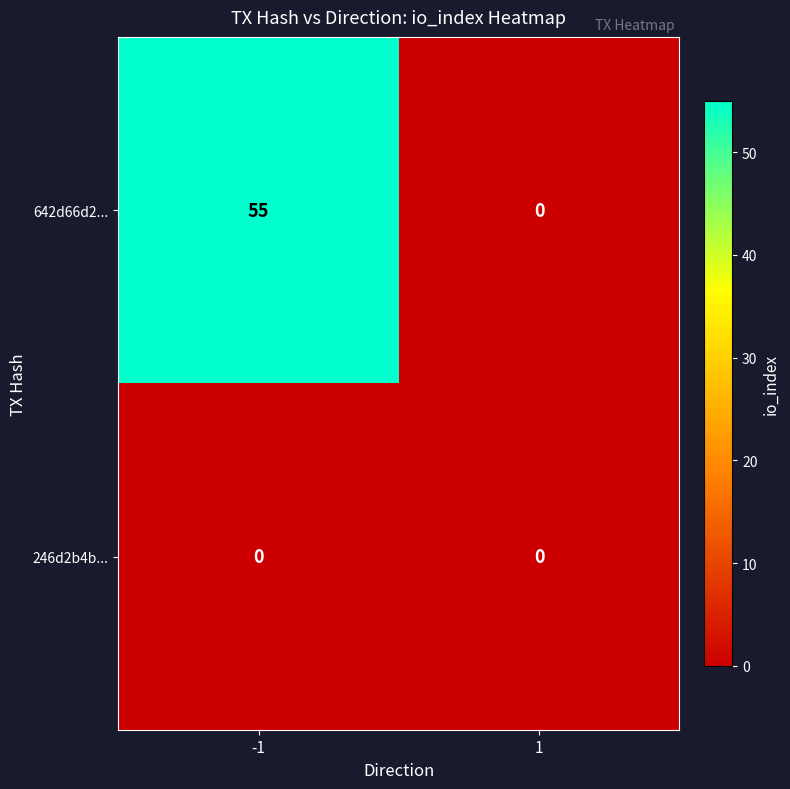

How many data points does each series have?

2